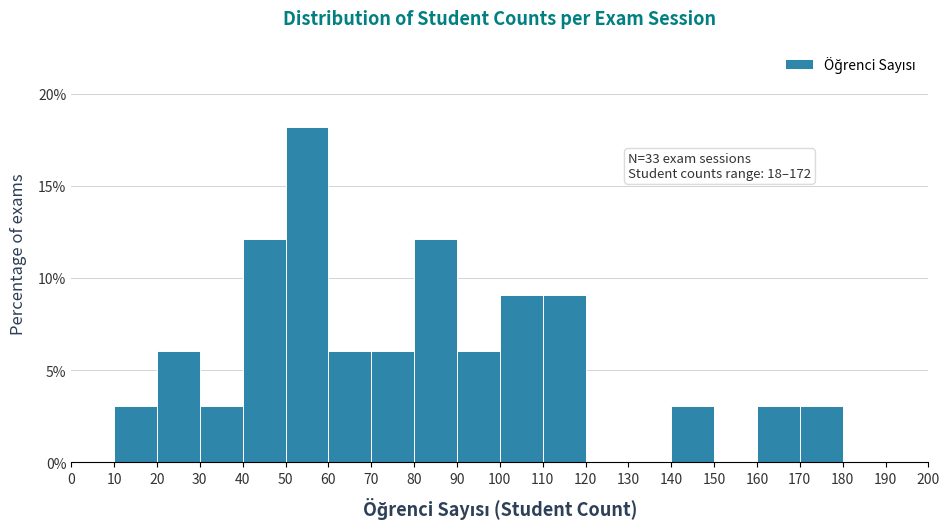

Over which range of the x-axis is the bar tallest?

50 to 60